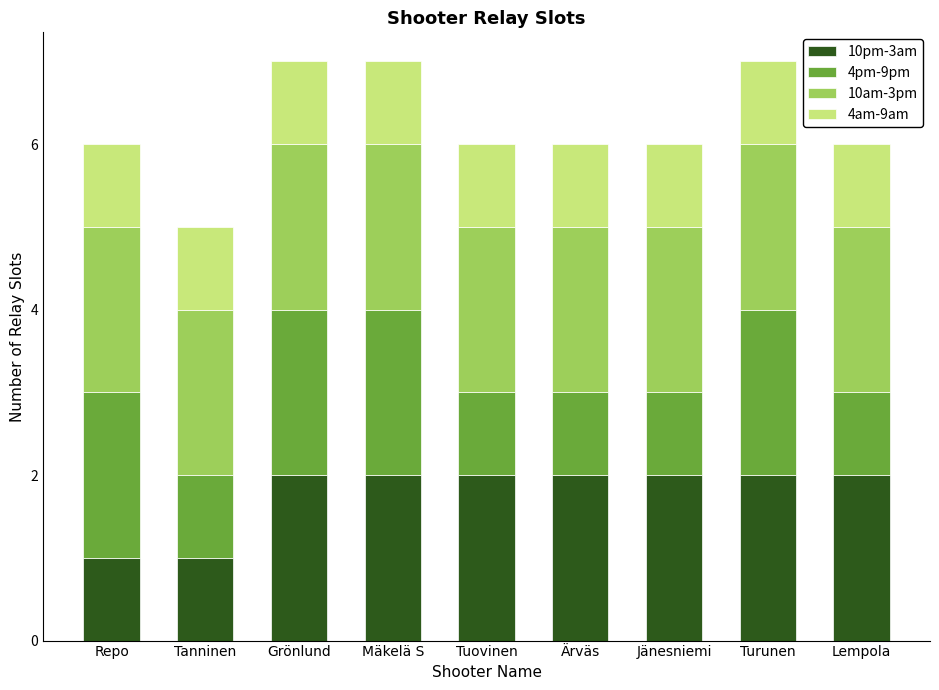

True or false: 10pm-3am has a value of 4 at Jänesniemi.

False